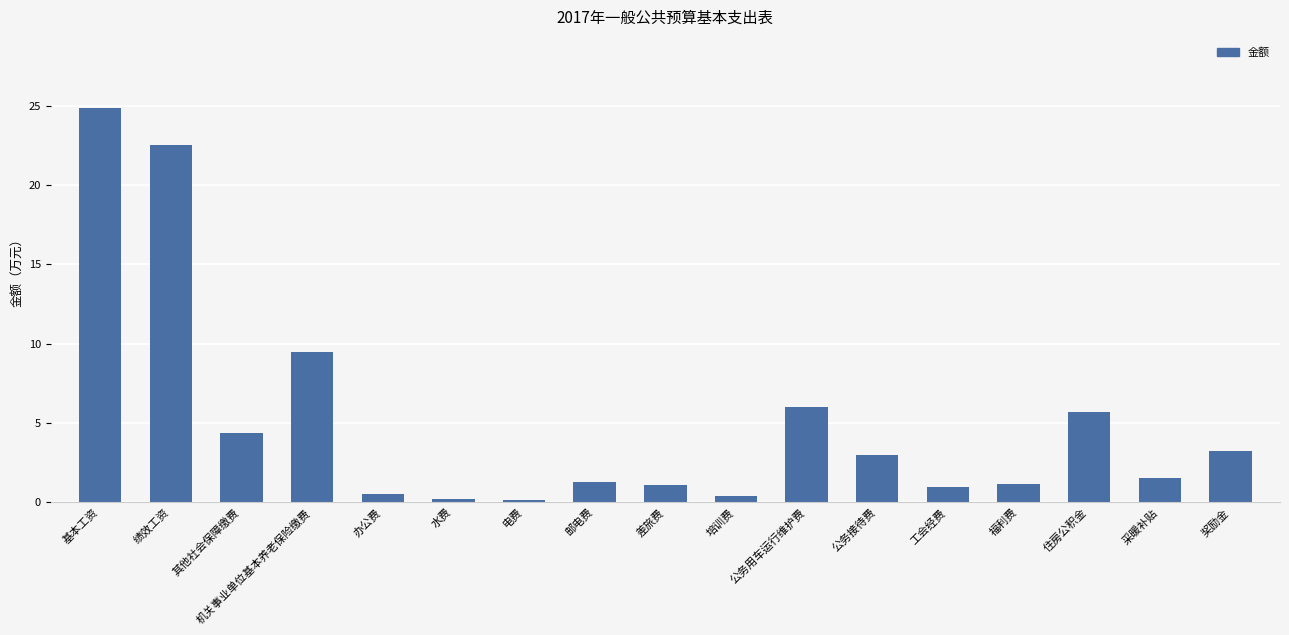

Where is the data nearest to the value 12?

机关事业单位基本养老保险缴费